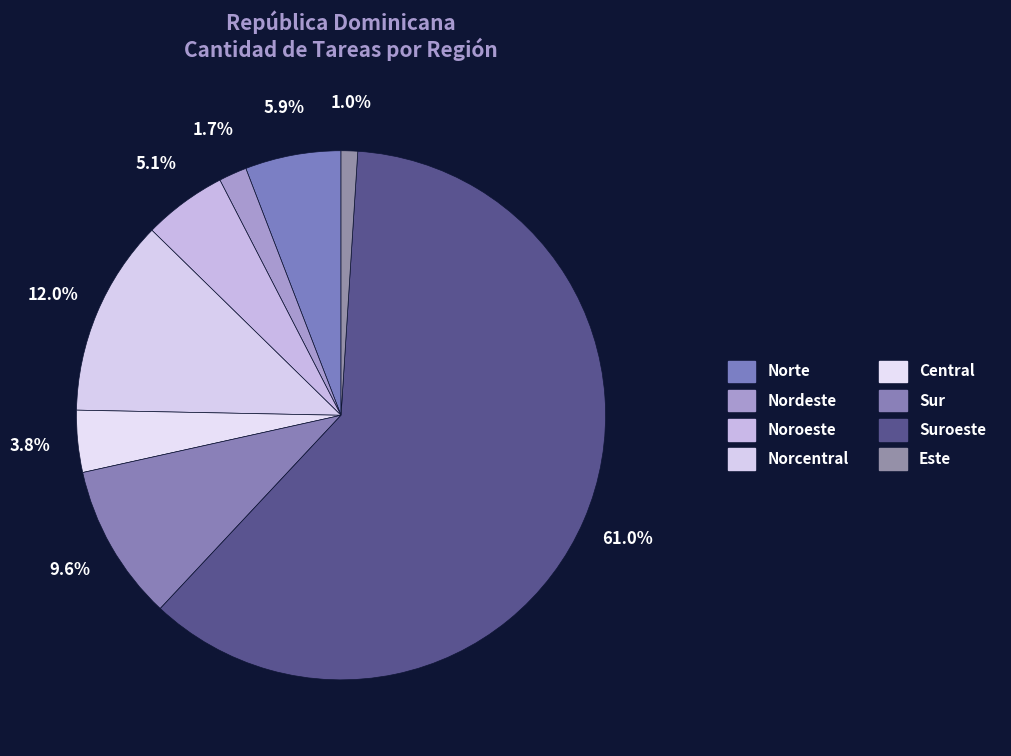

What percentage do Este and Central together represent?

4.8%